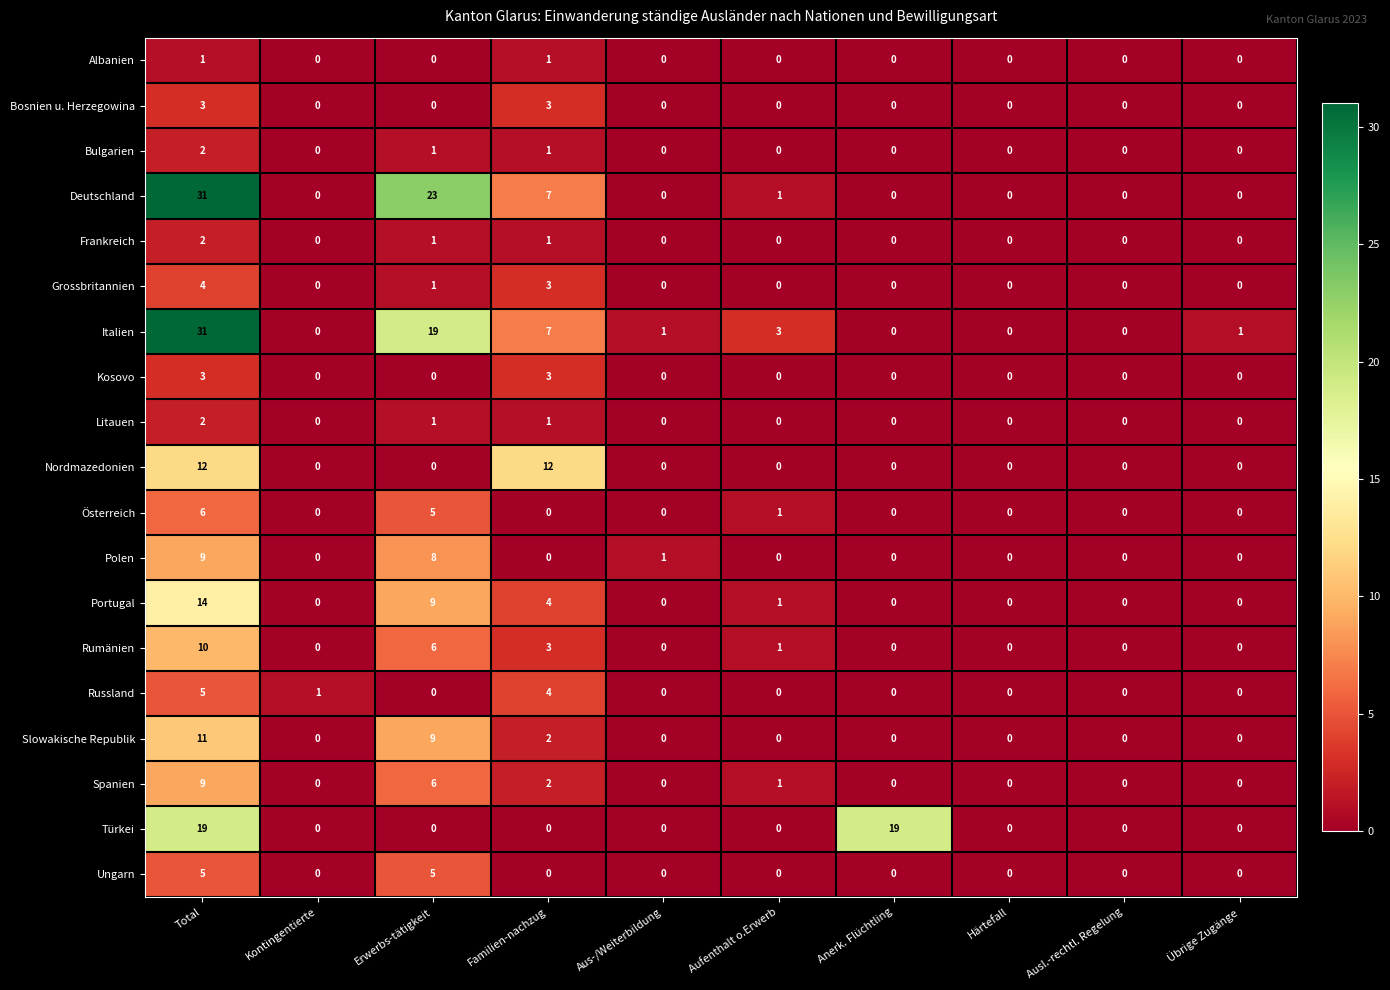

At how many categories does at least one series exceed 5?

4